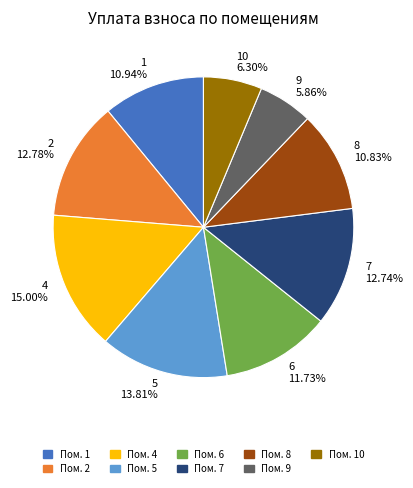

Is the sum of 5 13.81% and 10 6.30% greater than half?

No